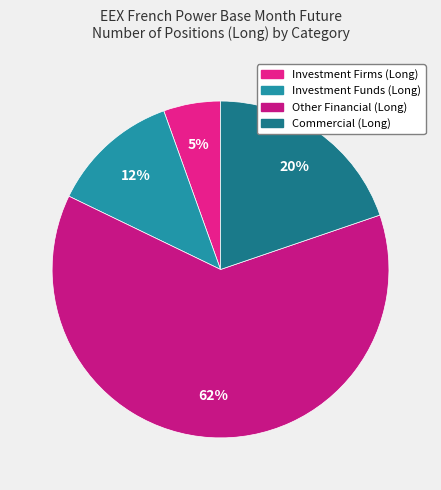

To the nearest percent, what is the average slice percentage?

25%